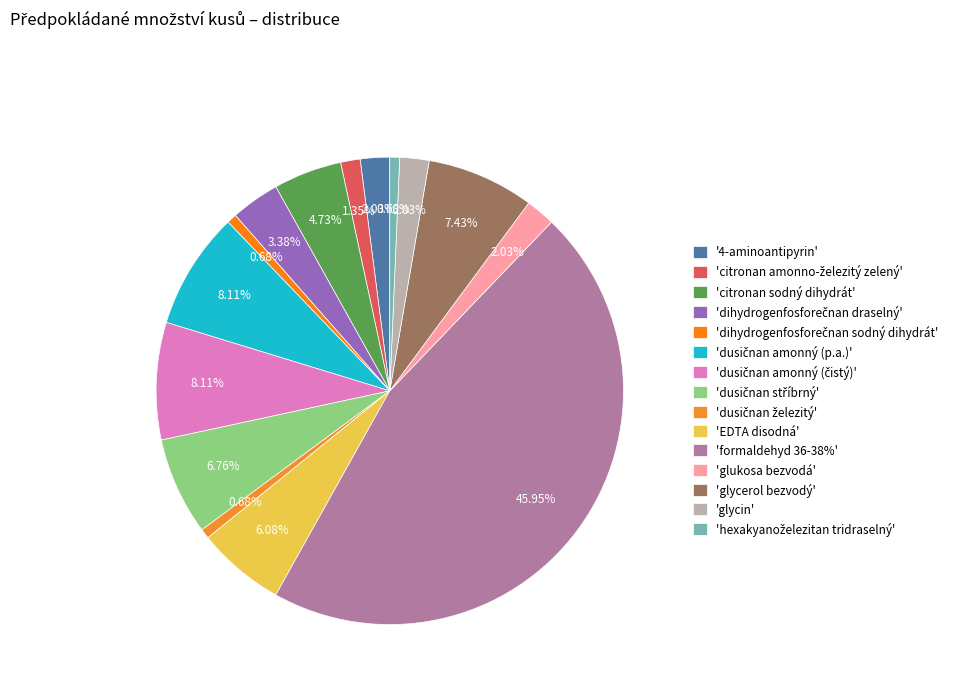

Count the number of slices in the pie.

15